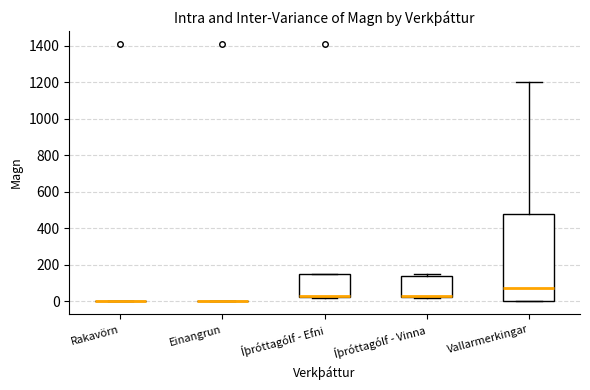

Reading left to right, read every box against the y-axis: the position of its median line, the range the box covers, and the ends of its whiskers. The values are not printed on the chart, so give them approximately, as read against the axis.

Rakavörn: box collapsed to a line at 0, whiskers 0 to 0
Einangrun: box collapsed to a line at 0, whiskers 0 to 0
Íþróttagólf - Efni: median 40, box 20 to 160, whiskers 20 to 160
Íþróttagólf - Vinna: median 40, box 20 to 140, whiskers 20 to 160
Vallarmerkingar: median 80, box 0 to 480, whiskers 0 to 1200